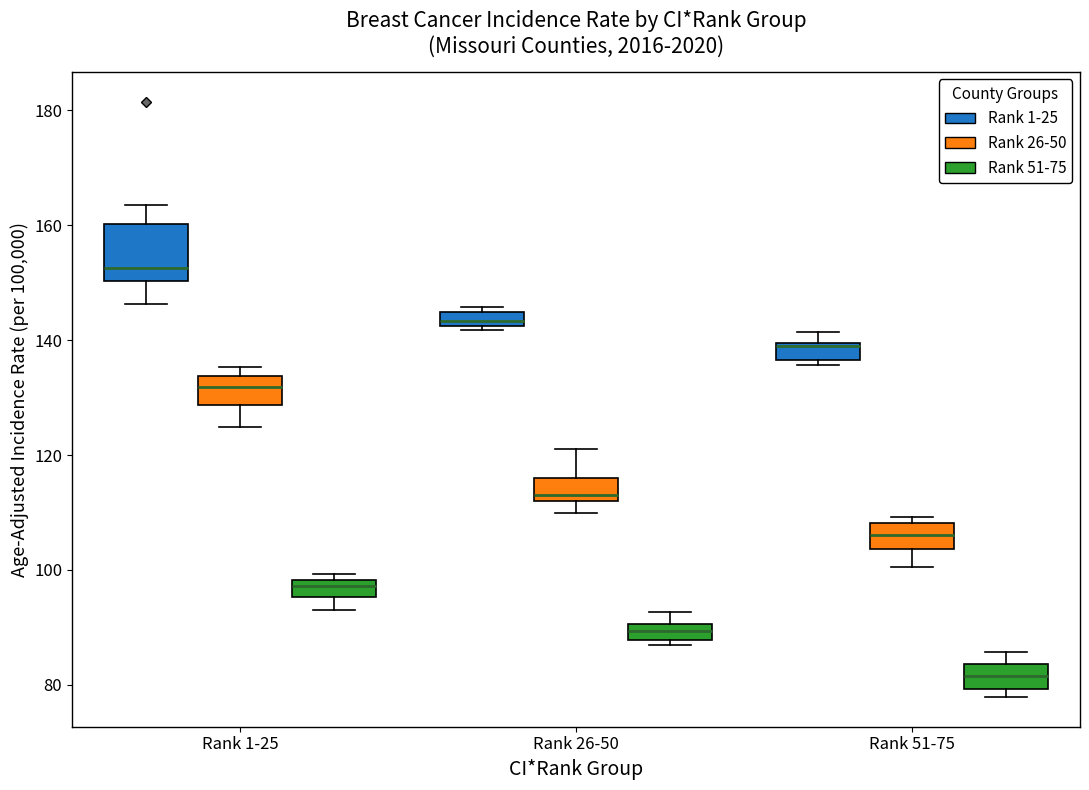

Comparing the boxes themselves (not the whiskers), which one is the tallest?

Rank 1-25 (Rank 1-25)